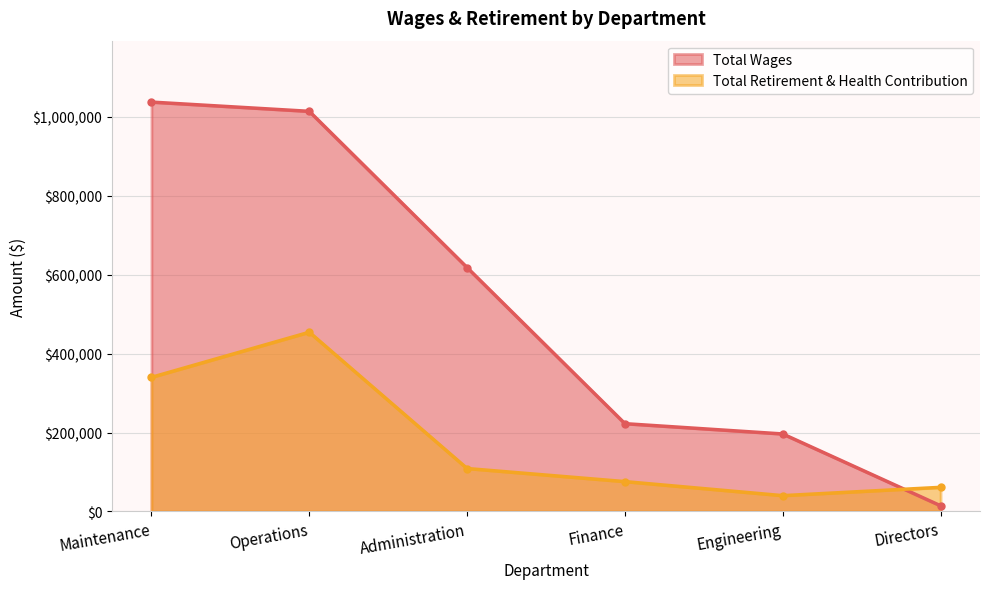

How many lines are shown in the chart?

2